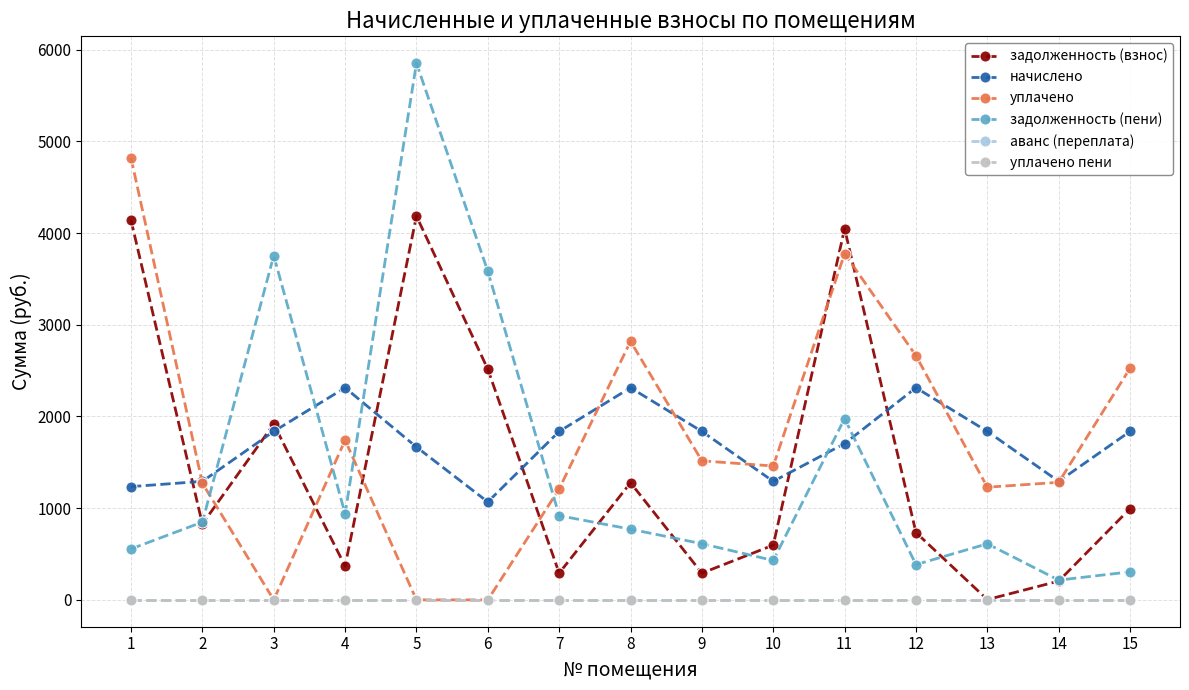

Is it true that задолженность (пени) equals 6100.7 at 3?

False